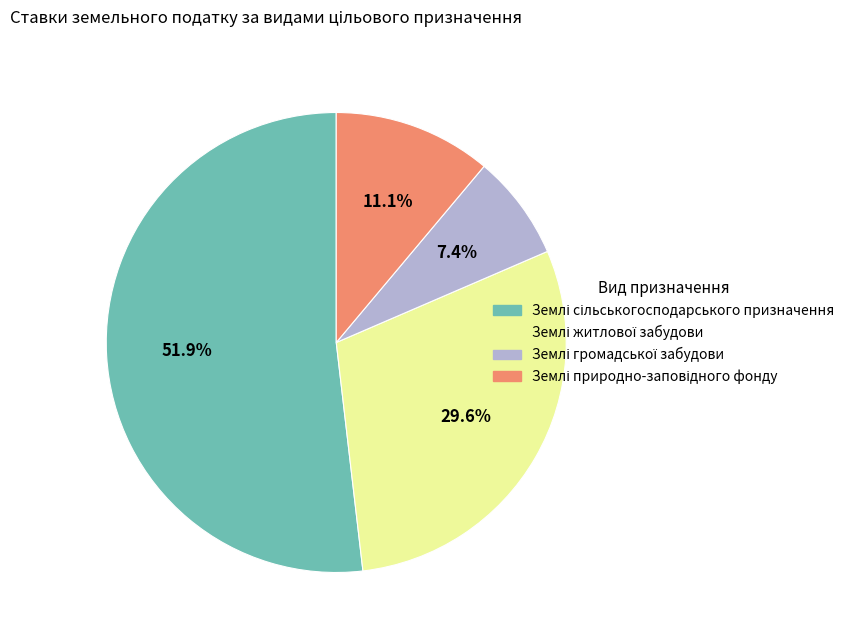

Does any single category account for the majority?

Yes